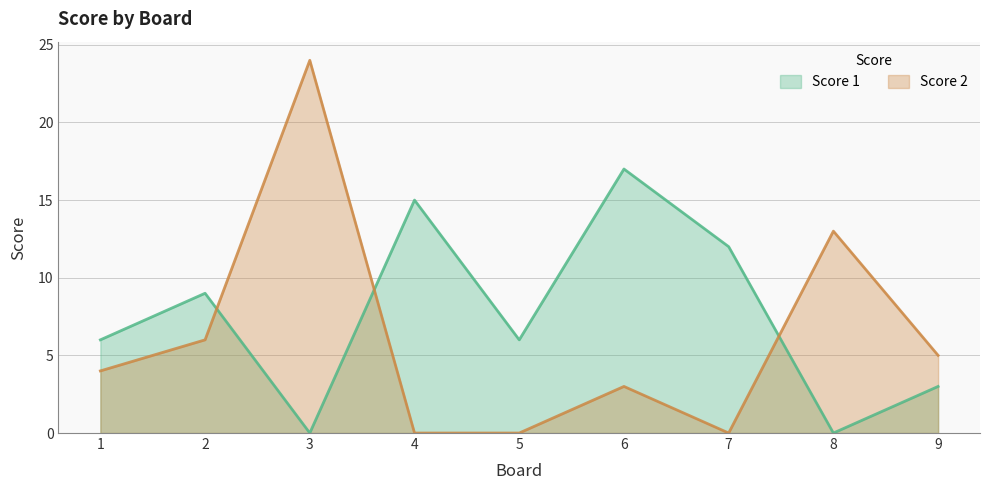

Does the chart have visible grid lines?

Yes